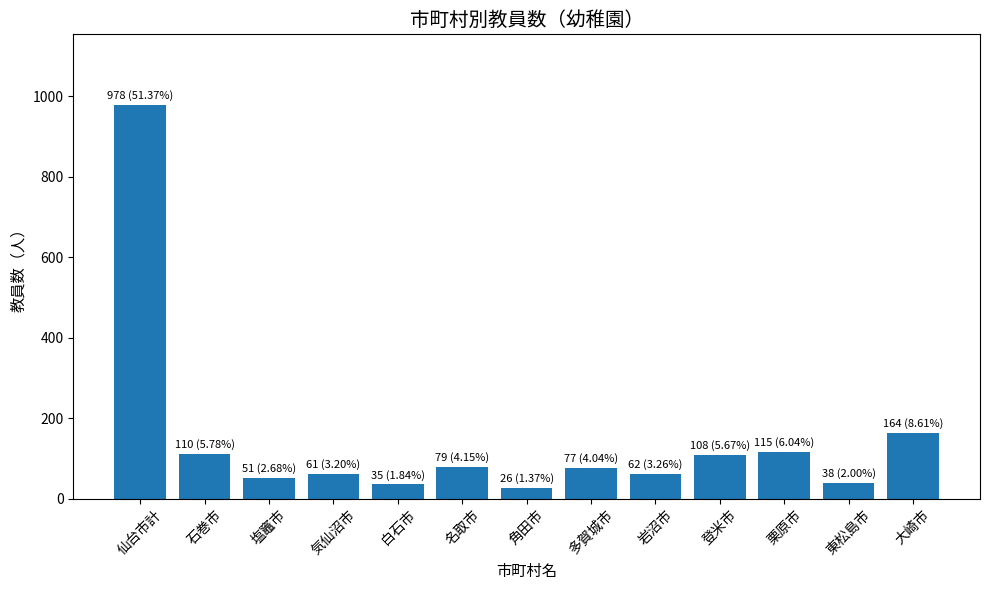

At which category does the chart reach its peak across all series?

仙台市計